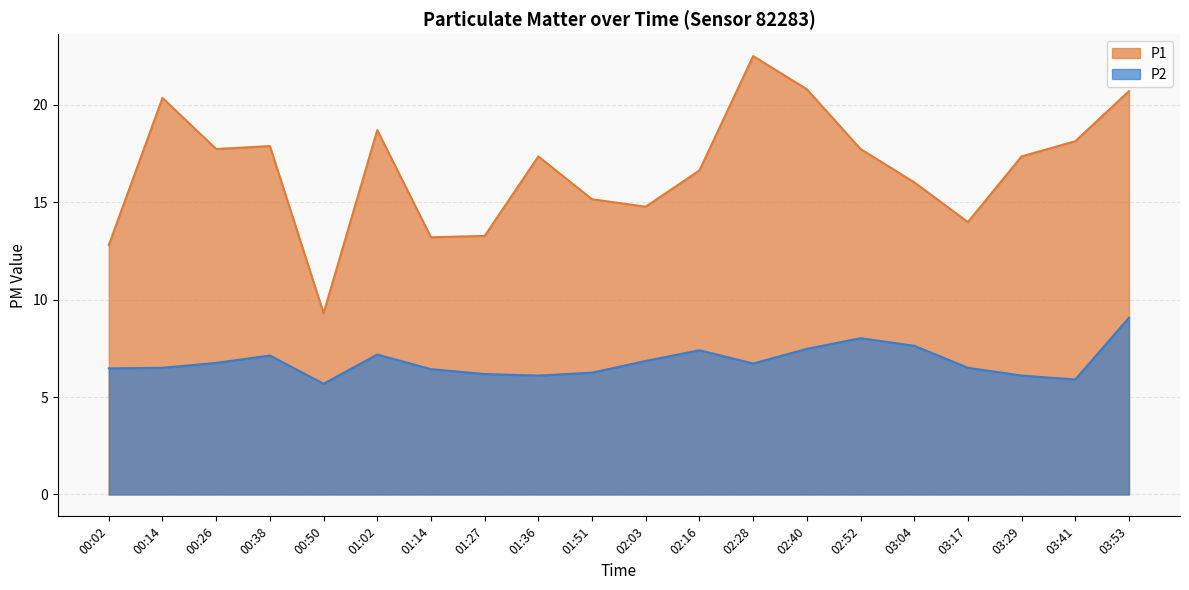

True or false: P2 and P1 cross at least once.

False